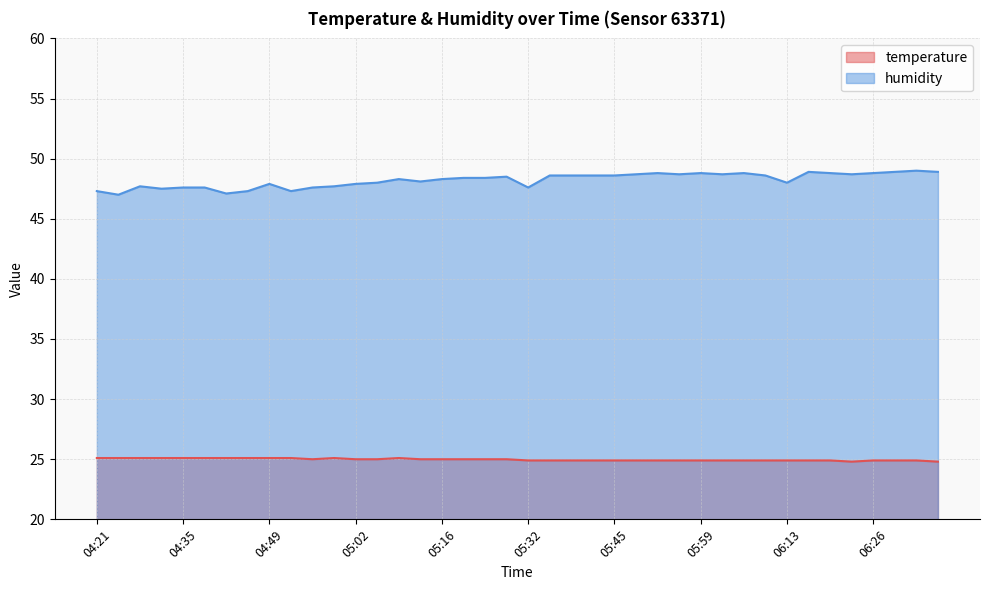

At which label does humidity reach its minimum?

04:25